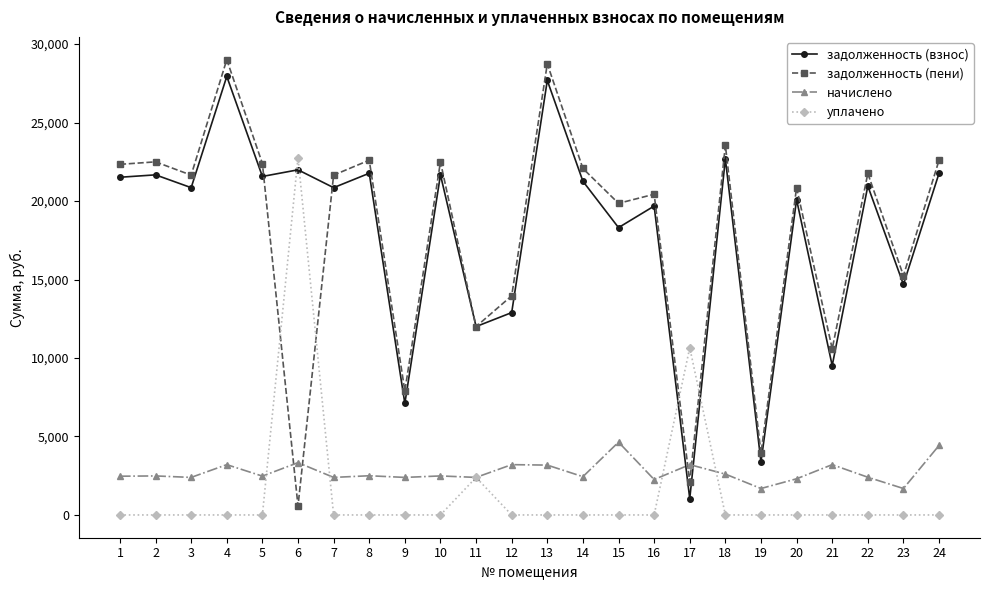

True or false: задолженность (взнос) has a value of 12003.5 at 11.

True